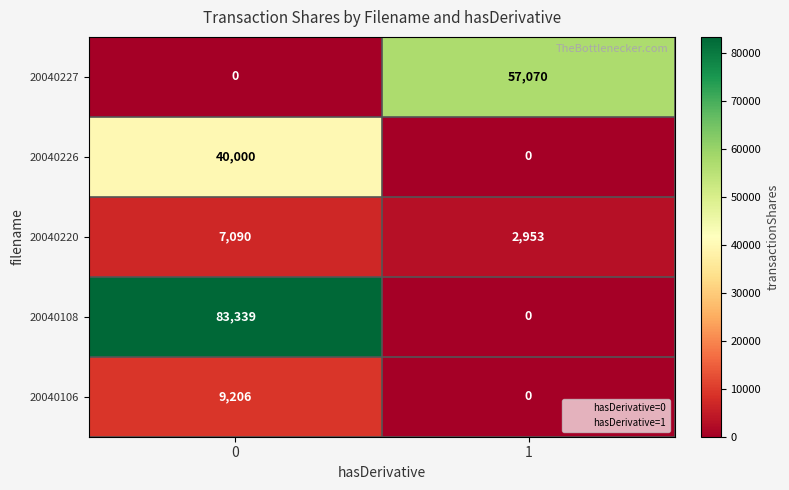

Which series changed the most between 0 and 1?

20040108